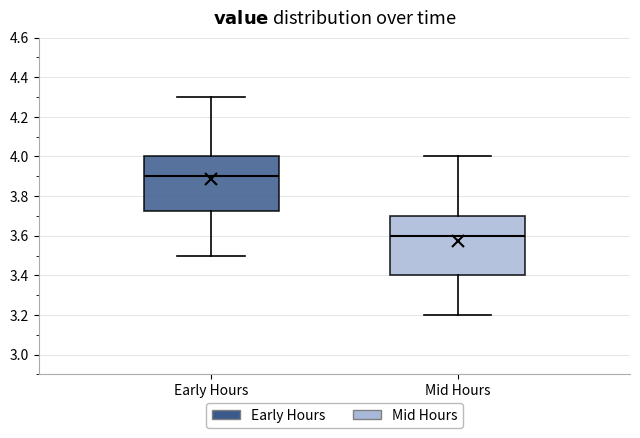

Reading left to right, read every box against the y-axis: the position of its median line, the range the box covers, and the ends of its whiskers. The values are not printed on the chart, so give them approximately, as read against the axis.

Early Hours: median 3.90, box 3.72 to 4.00, whiskers 3.50 to 4.30
Mid Hours: median 3.60, box 3.40 to 3.70, whiskers 3.20 to 4.00